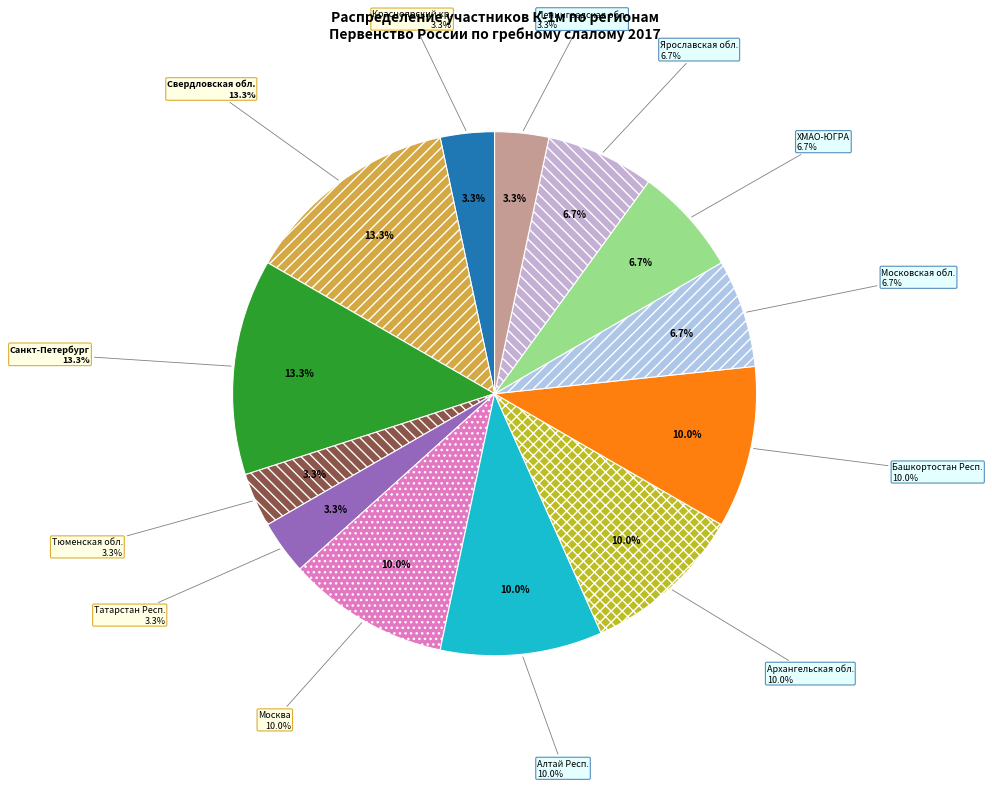

Rank the categories by value from lowest to highest.

Красноярский кр., Тюменская обл., Татарстан Респ., Ленинградская обл., Московская обл., ХМАО-ЮГРА, Ярославская обл., Москва, Алтай Респ., Архангельская обл., Башкортостан Респ., Свердловская обл., Санкт-Петербург